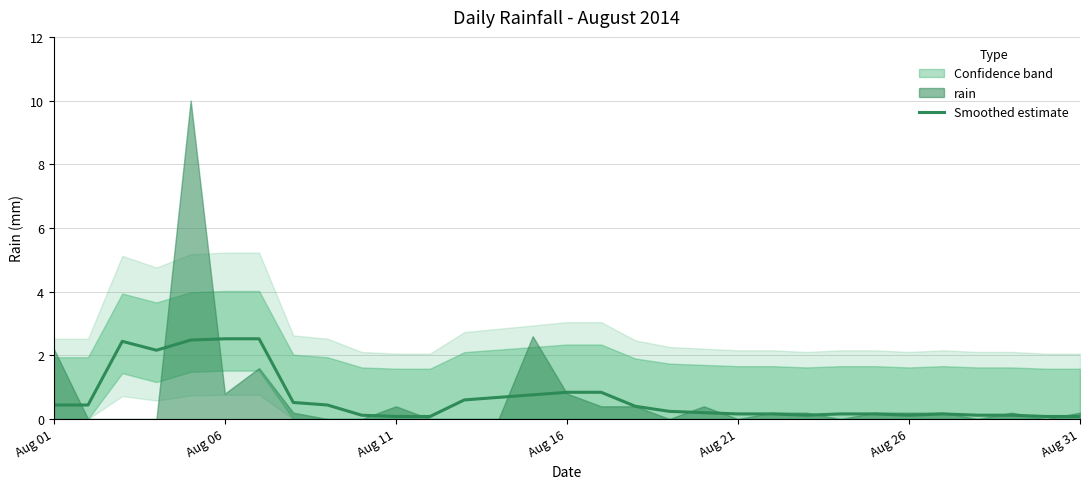

How many lines are shown in the chart?

1